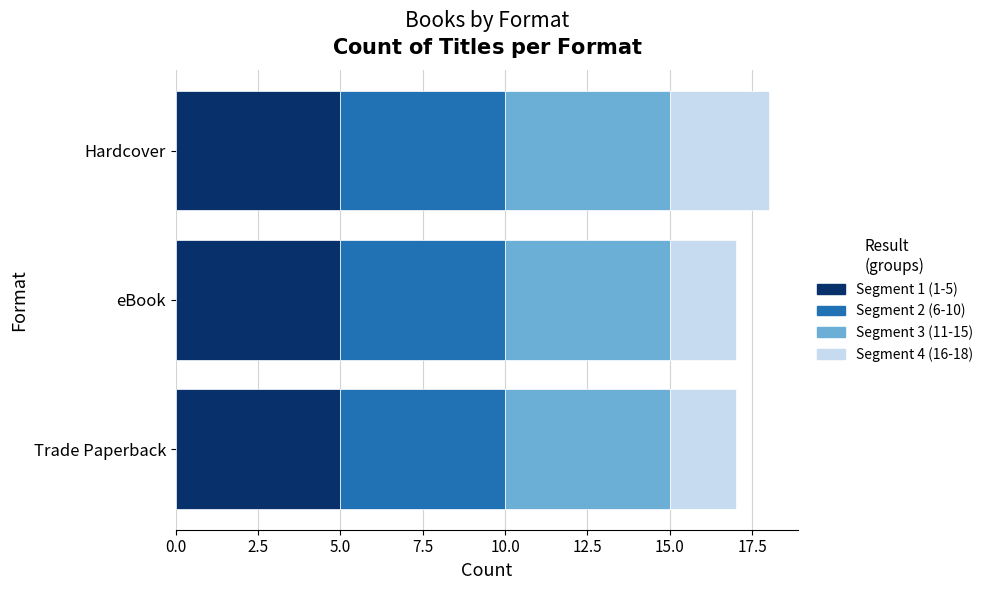

What is the maximum value for Segment 1 (1-5)?

5